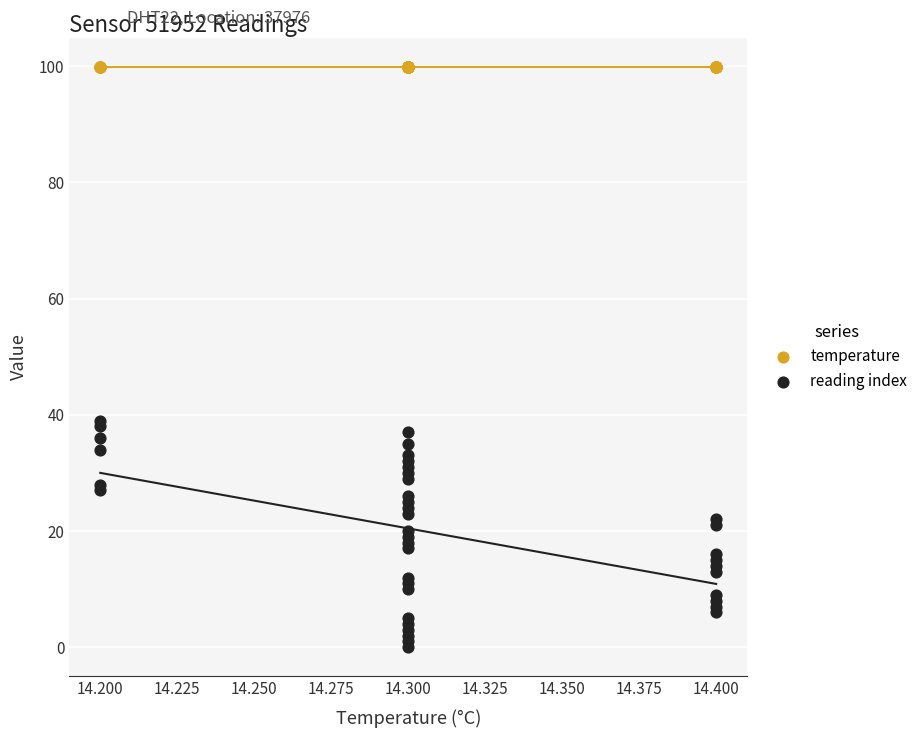

Which series reaches the minimum Y coordinate?

reading index